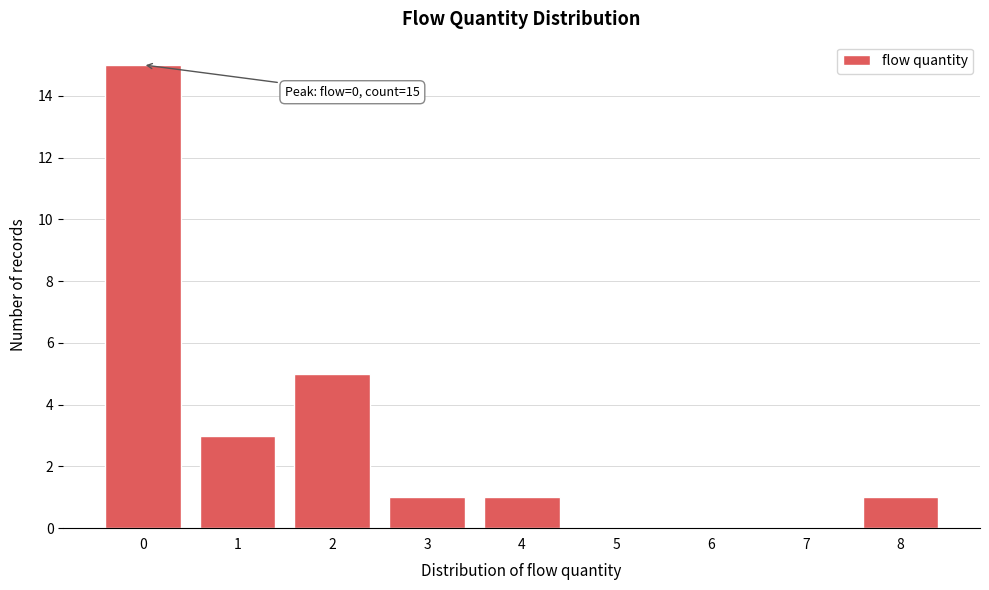

Which range on the x-axis has the tallest bar?

-0.5 to 0.5